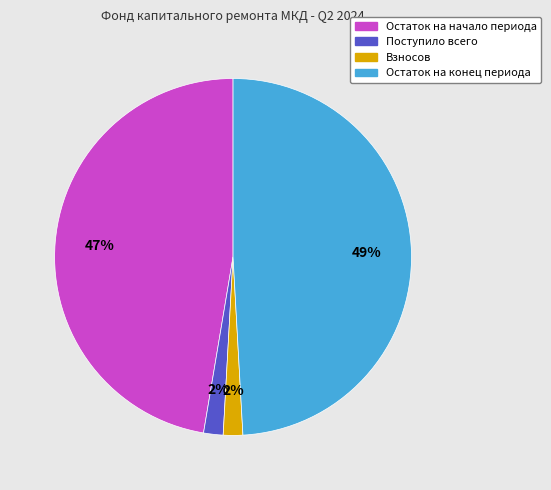

How many segments does this pie chart have?

4